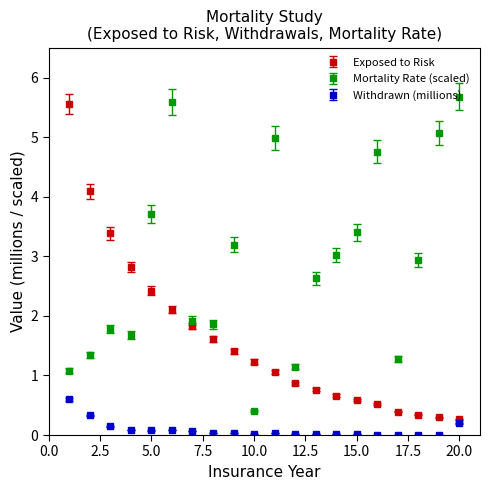

What is the difference between the second highest and minimum values in the Exposed to Risk series?

3.8